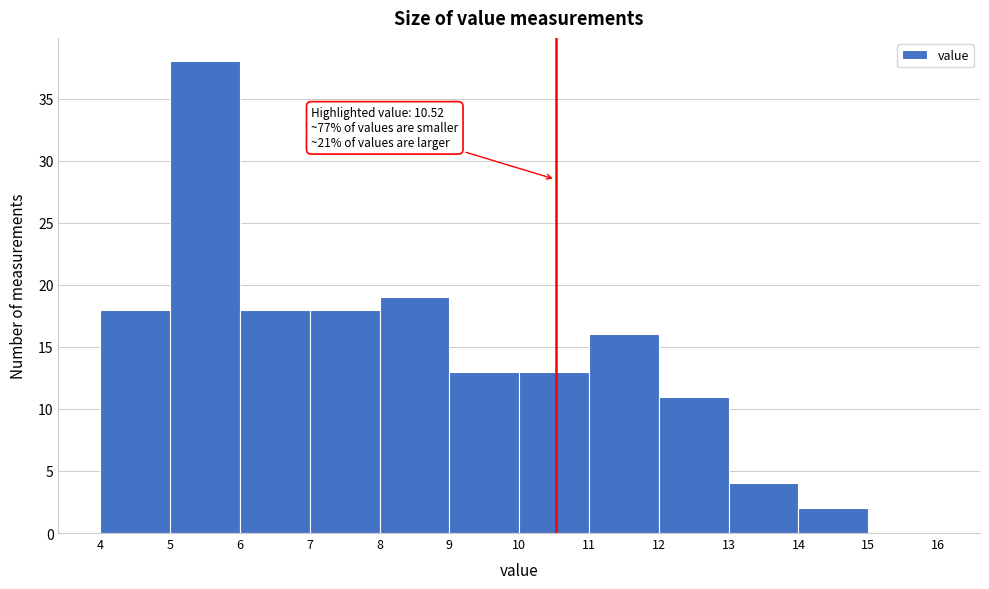

Which range on the x-axis has the tallest bar?

5 to 6